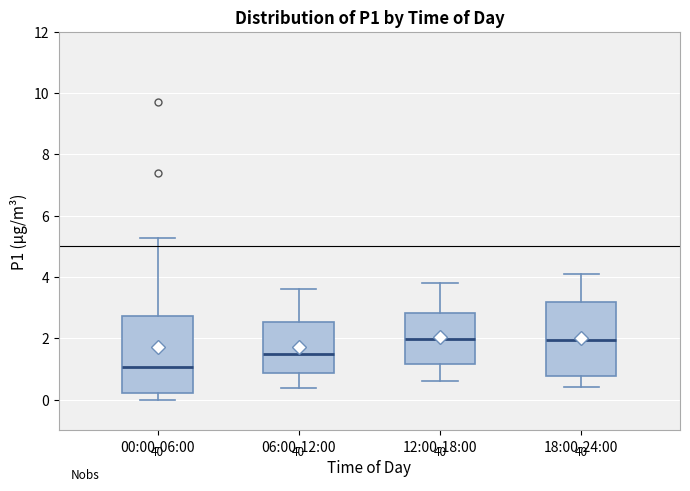

Reading left to right, read every box against the y-axis: the position of its median line, the range the box covers, and the ends of its whiskers. The values are not printed on the chart, so give them approximately, as read against the axis.

00:00-06:00: median 1.0, box 0.2 to 2.8, whiskers 0.0 to 5.2
06:00-12:00: median 1.4, box 0.8 to 2.6, whiskers 0.4 to 3.6
12:00-18:00: median 2.0, box 1.2 to 2.8, whiskers 0.6 to 3.8
18:00-24:00: median 2.0, box 0.8 to 3.2, whiskers 0.4 to 4.2